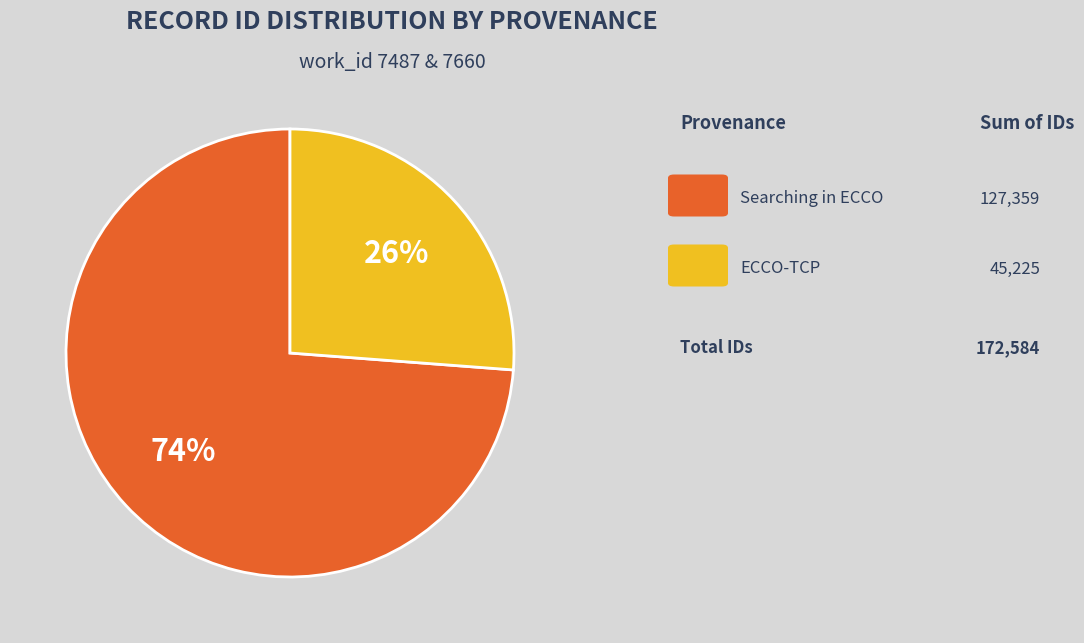

Is there any slice that represents more than half of the pie?

Yes